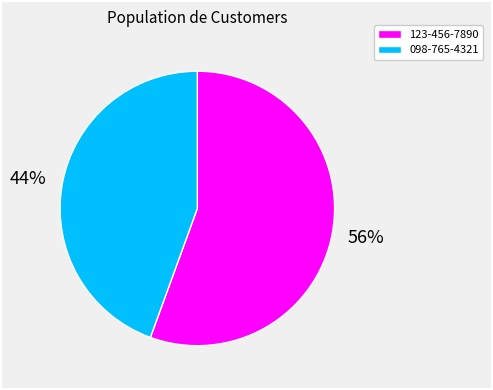

Count the number of slices in the pie.

2